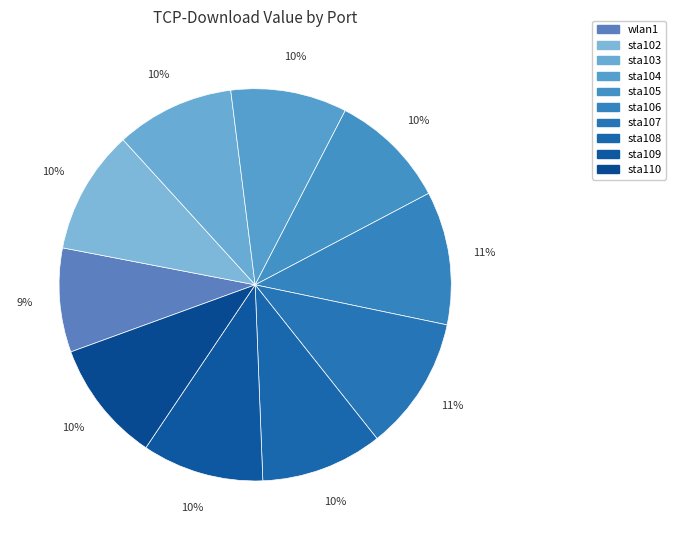

Is there any slice that represents more than half of the pie?

No